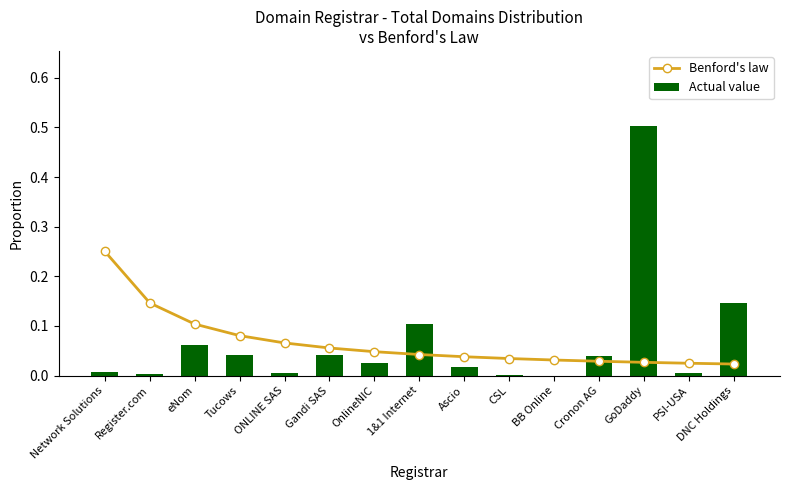

What is the sum of all Benford's law values?

1.0